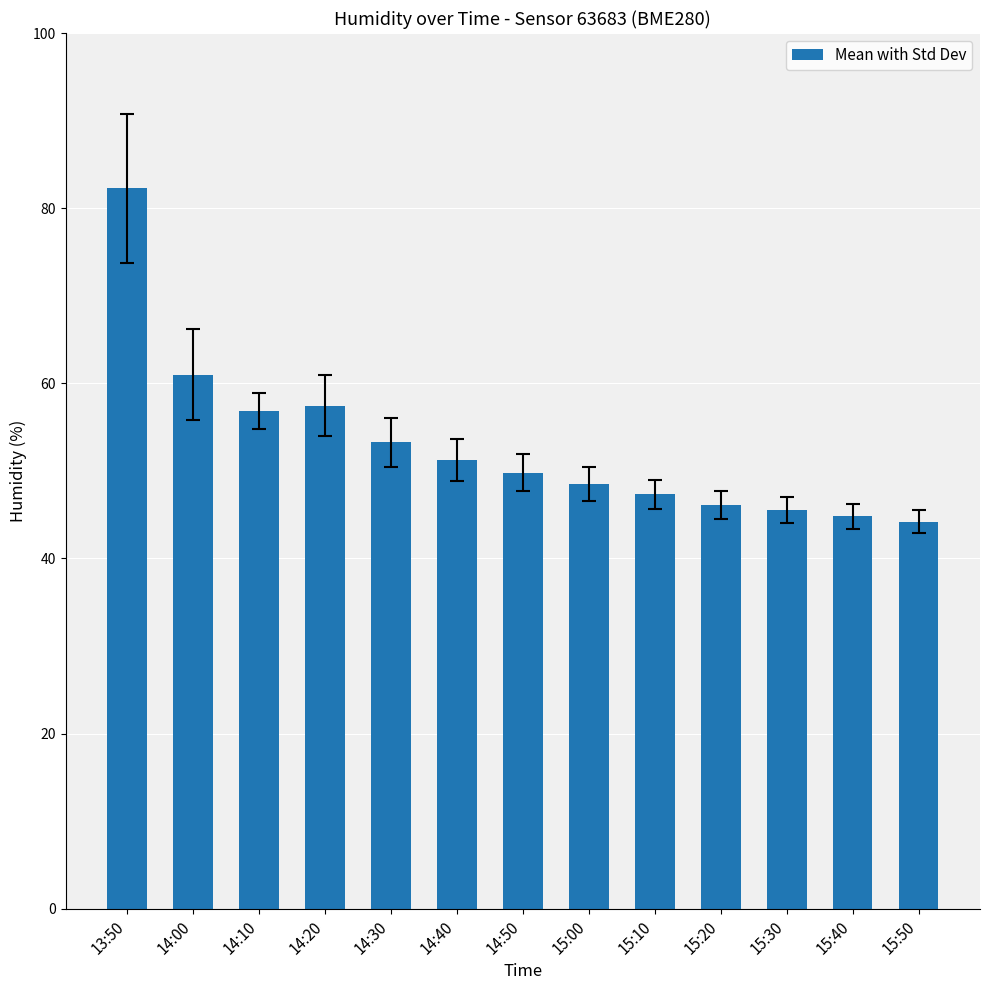

Is it true that the value at 14:10 is 96.9?

False